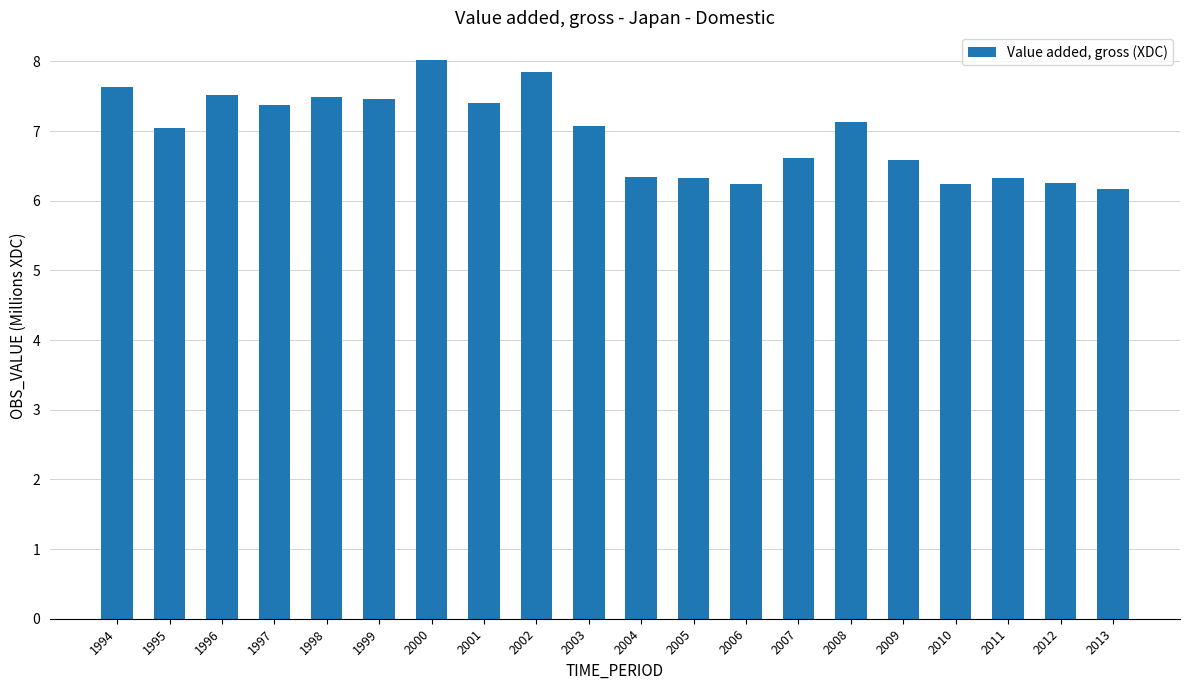

What is the greatest value displayed?

8.0